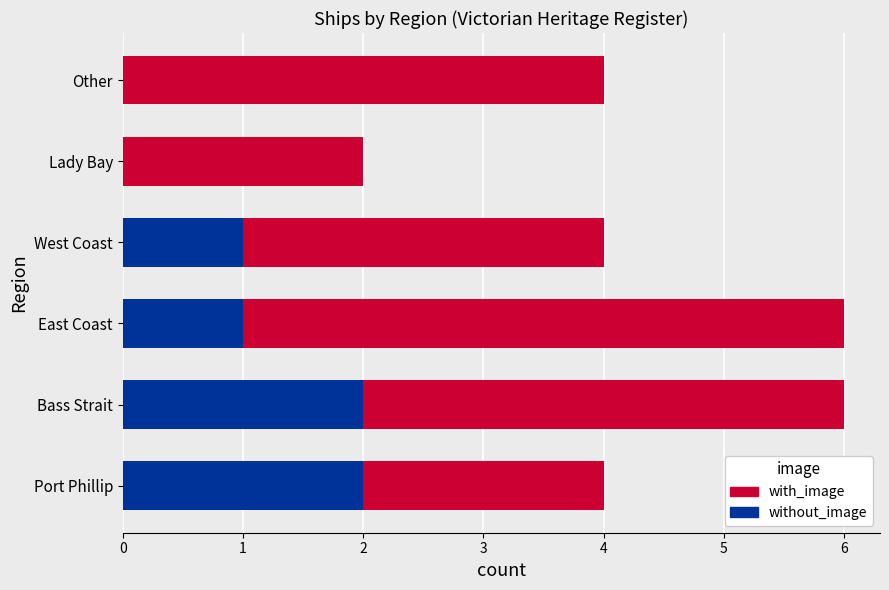

Is it true that with_image equals 1 at East Coast?

True